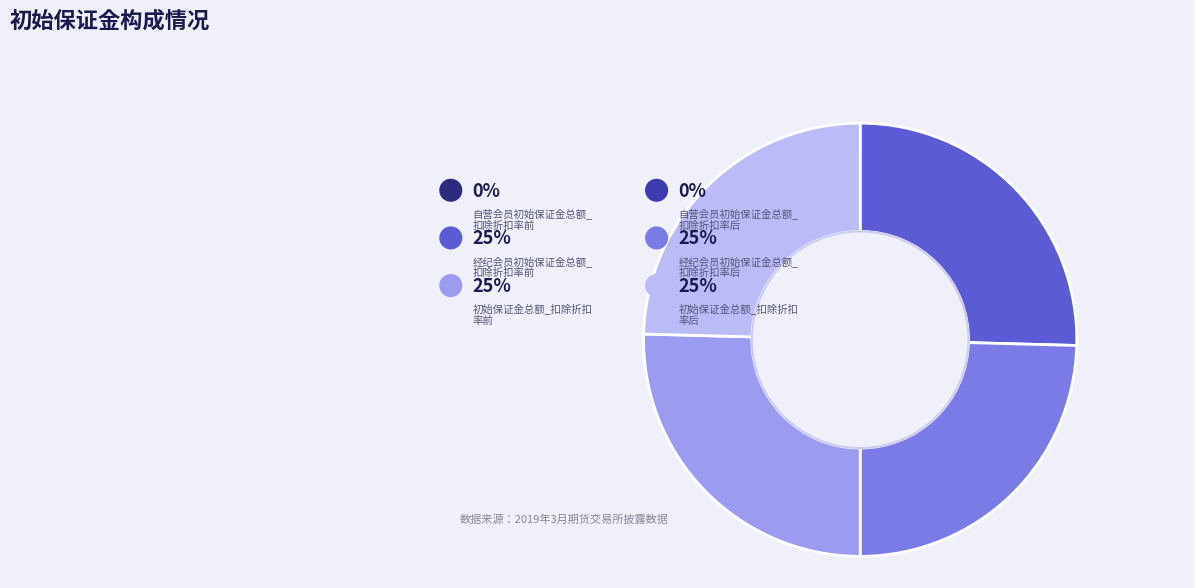

Count the number of slices in the pie.

6